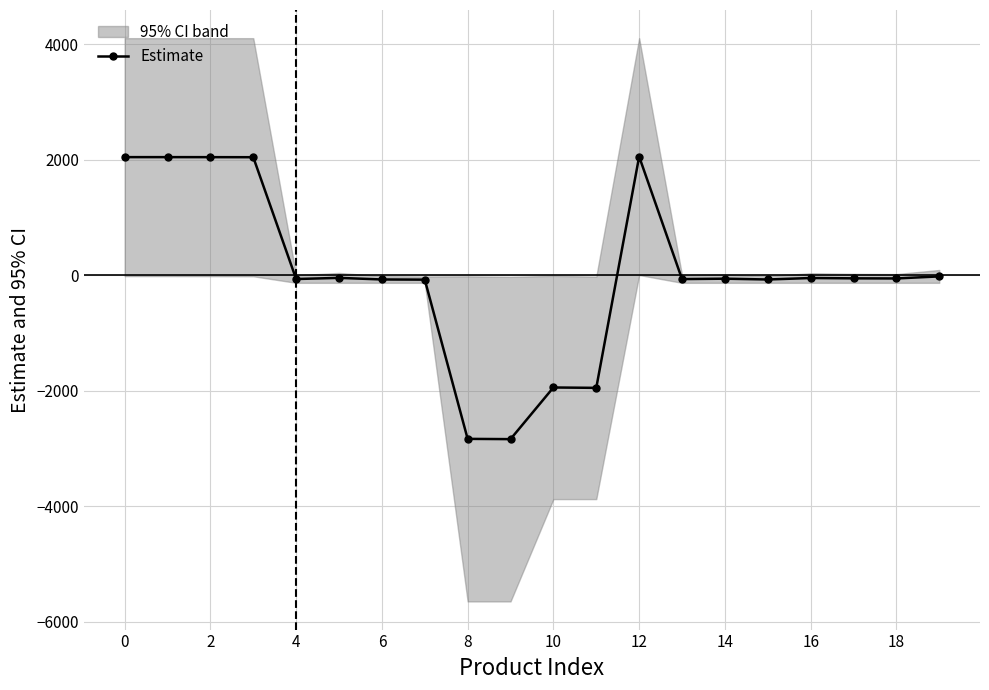

The value at 18 is -57.1. True or false?

True